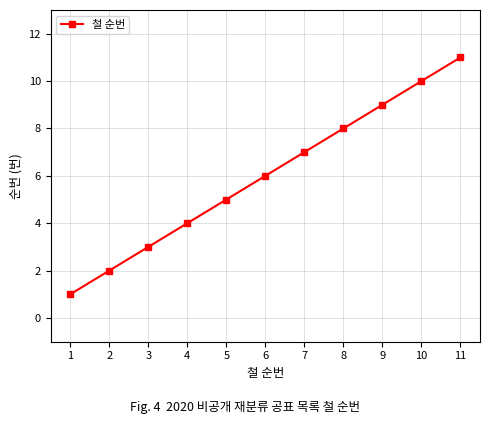

How many lines are shown in the chart?

1